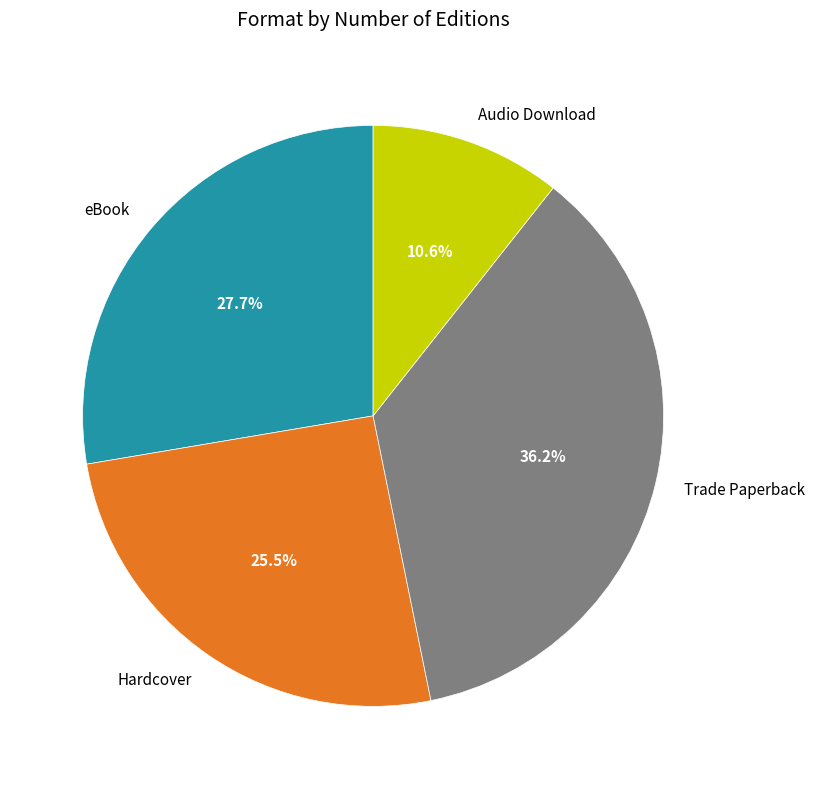

What percentage is the eBook slice, to the nearest percent?

28%